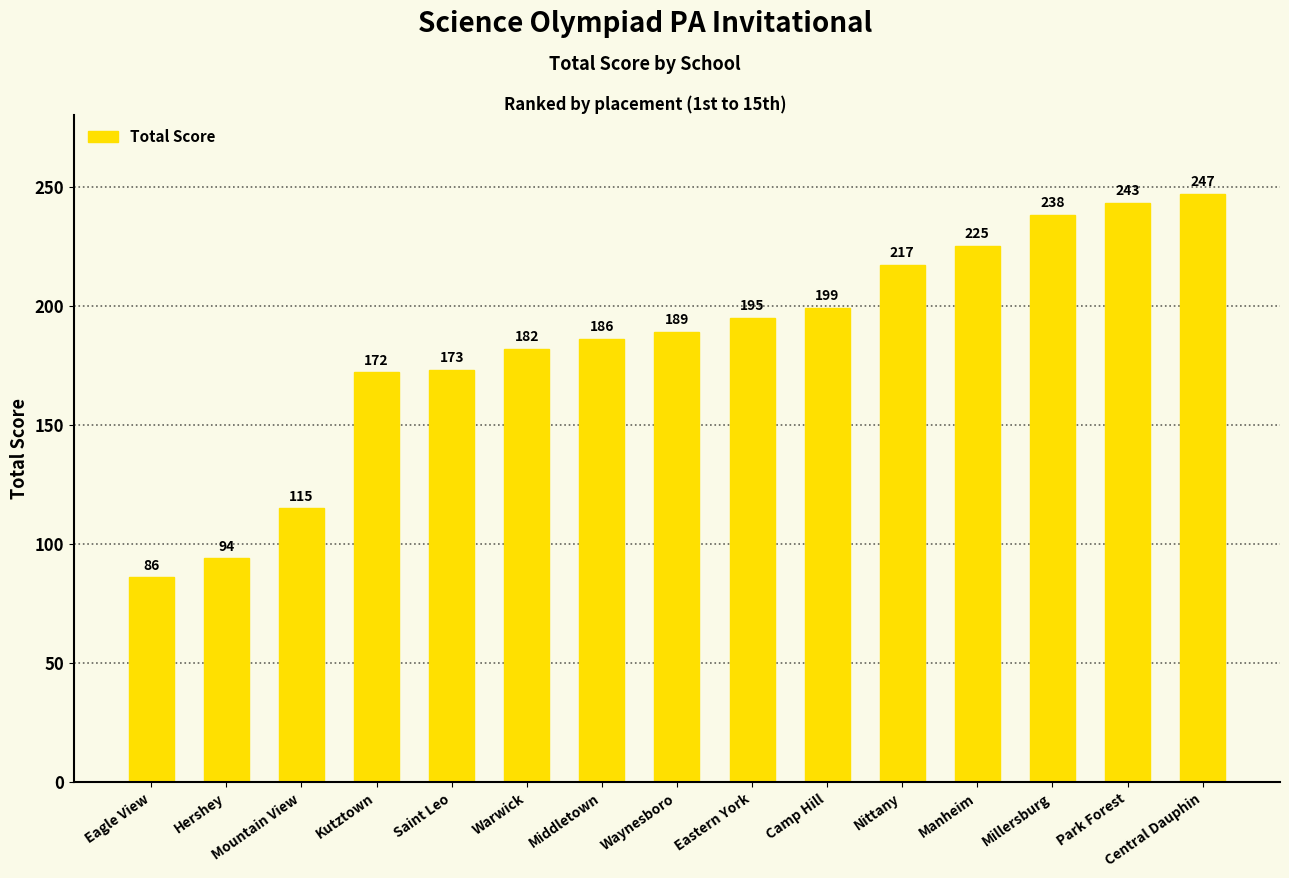

List the labels in order of value, largest first.

Central Dauphin, Park Forest, Millersburg, Manheim, Nittany, Camp Hill, Eastern York, Waynesboro, Middletown, Warwick, Saint Leo, Kutztown, Mountain View, Hershey, Eagle View